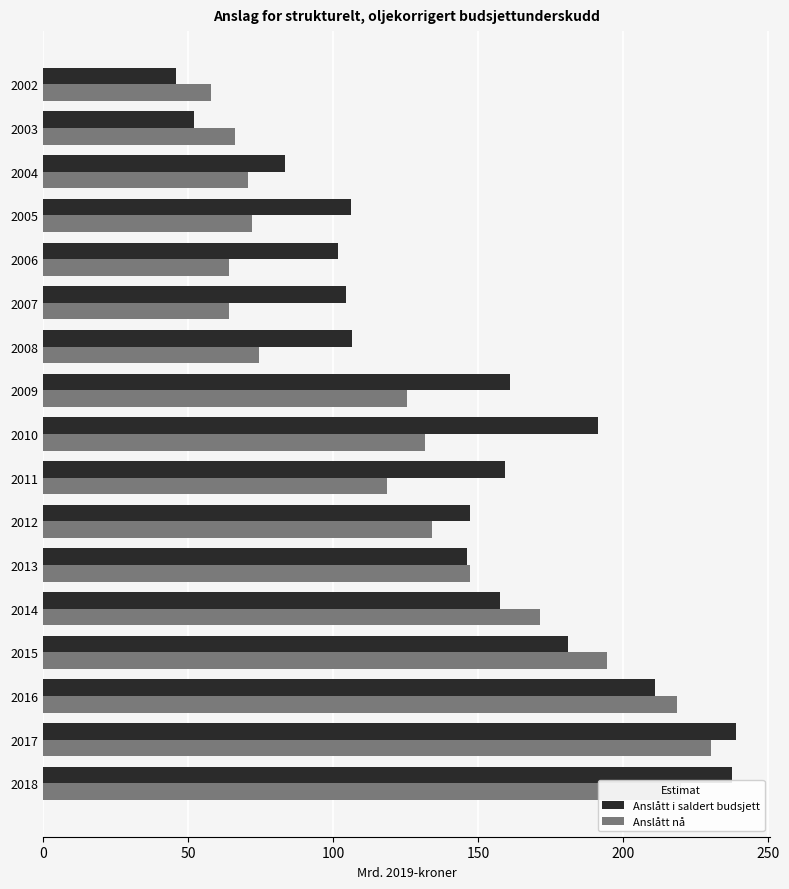

Which series has the largest range (max minus min)?

Anslått i saldert budsjett